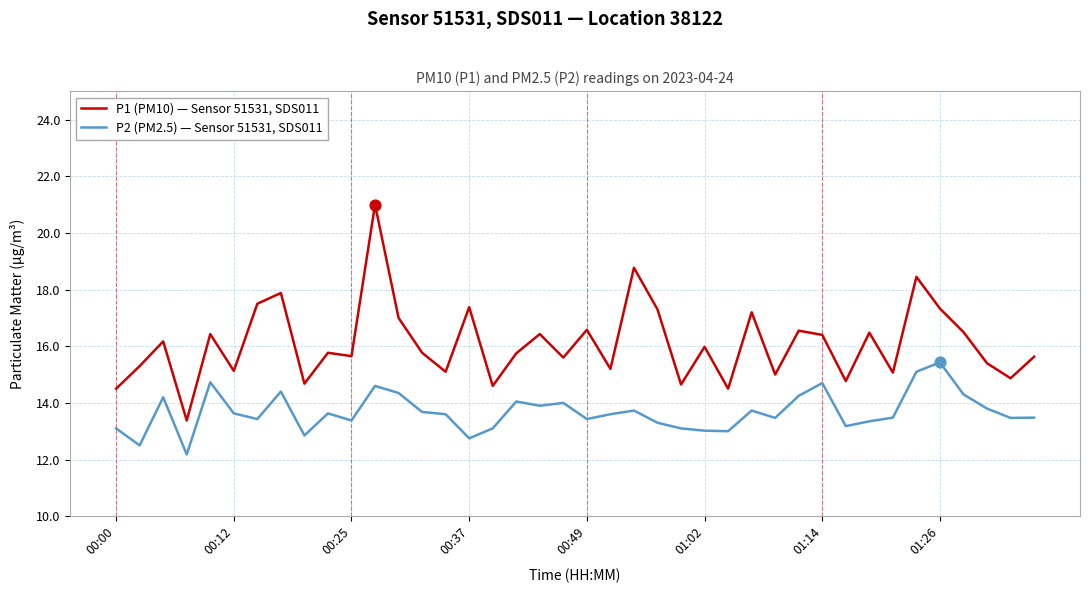

Which series has the largest range (max minus min)?

P1 (PM10) — Sensor 51531, SDS011